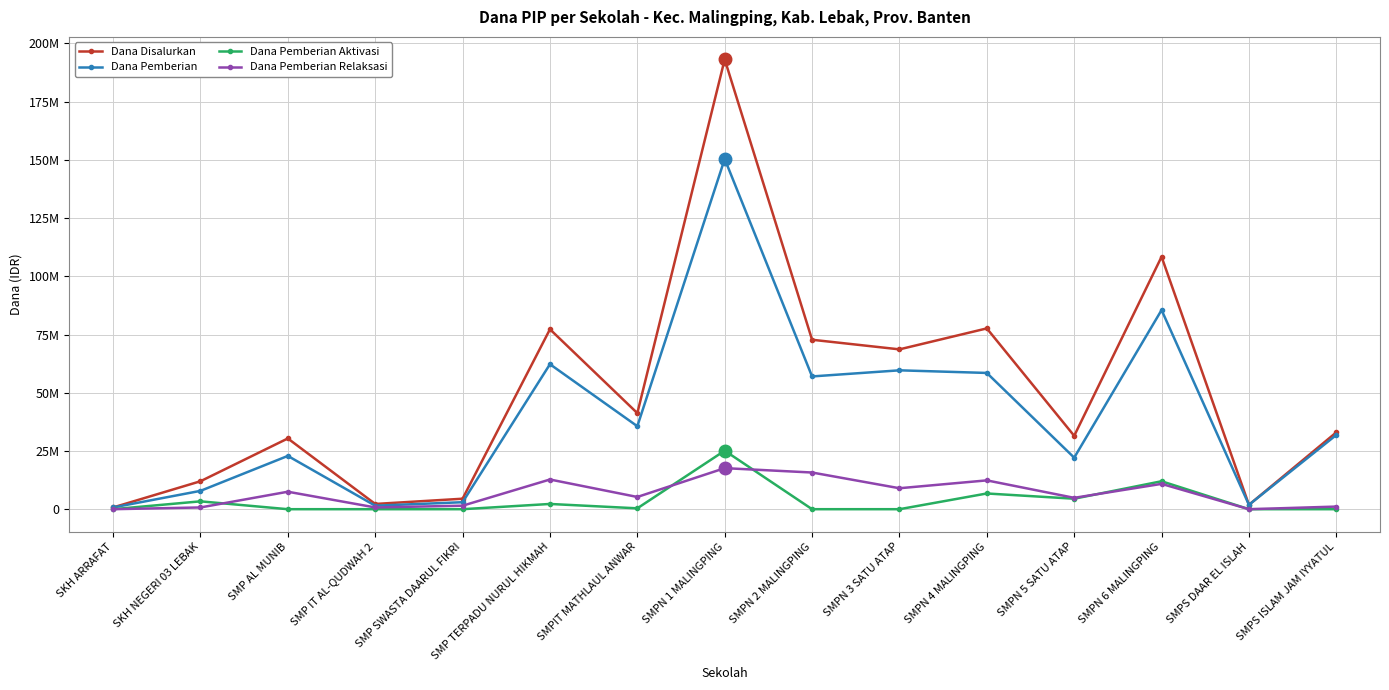

True or false: Dana Pemberian and Dana Disalurkan intersect in this chart.

False